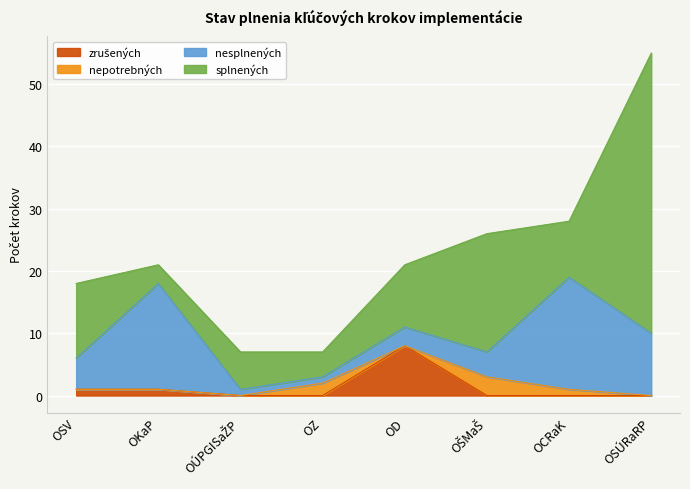

Reading right to left, transcribe all the data shown in this chart.

zrušených: 0	0	0	8	0	0	1	1
nepotrebných: 0	1	3	0	2	0	0	0
nesplnených: 10	18	4	3	1	1	17	5
splnených: 45	9	19	10	4	6	3	12